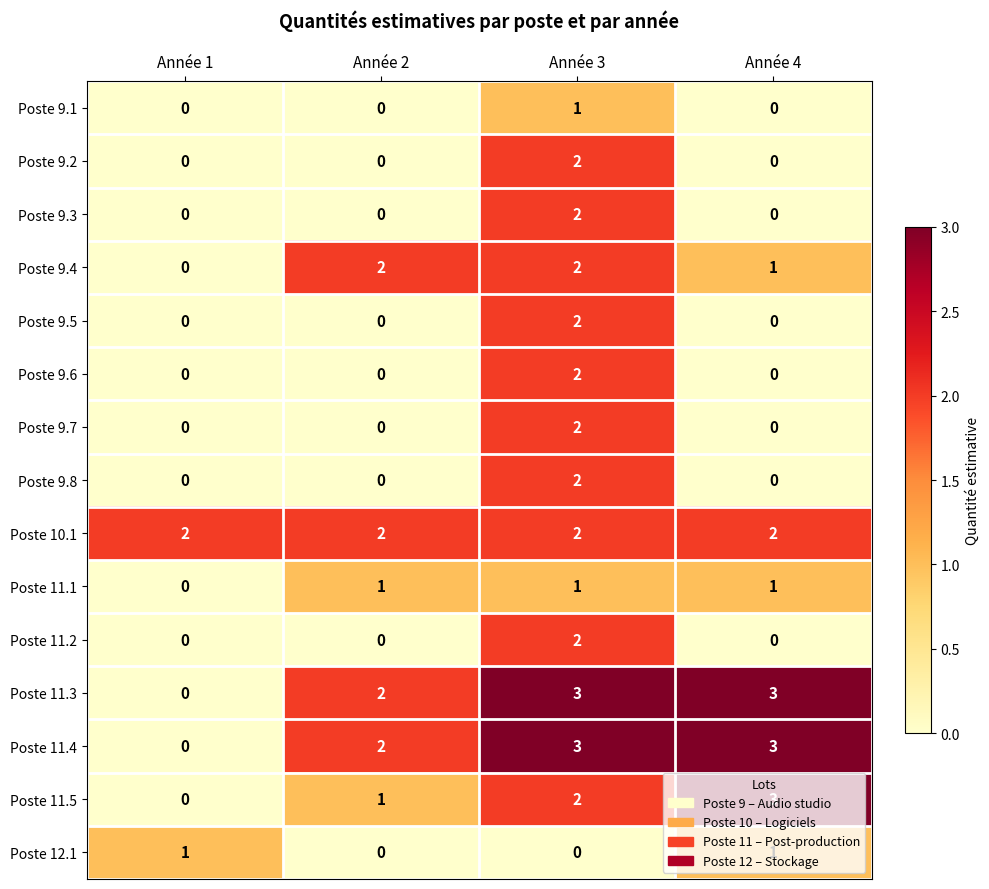

Is it true that Poste 9.5 equals 0 at Année 4?

True